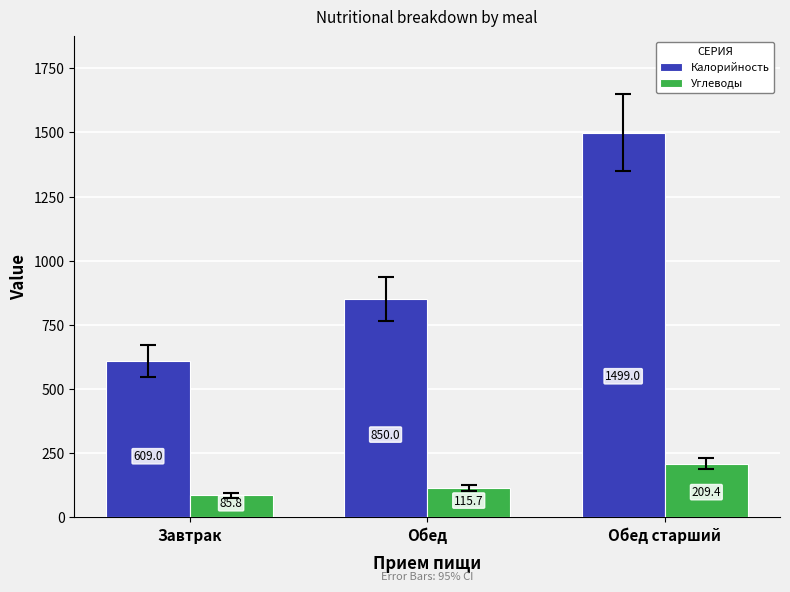

Rank the series at Завтрак from highest to lowest value.

Калорийность, Углеводы